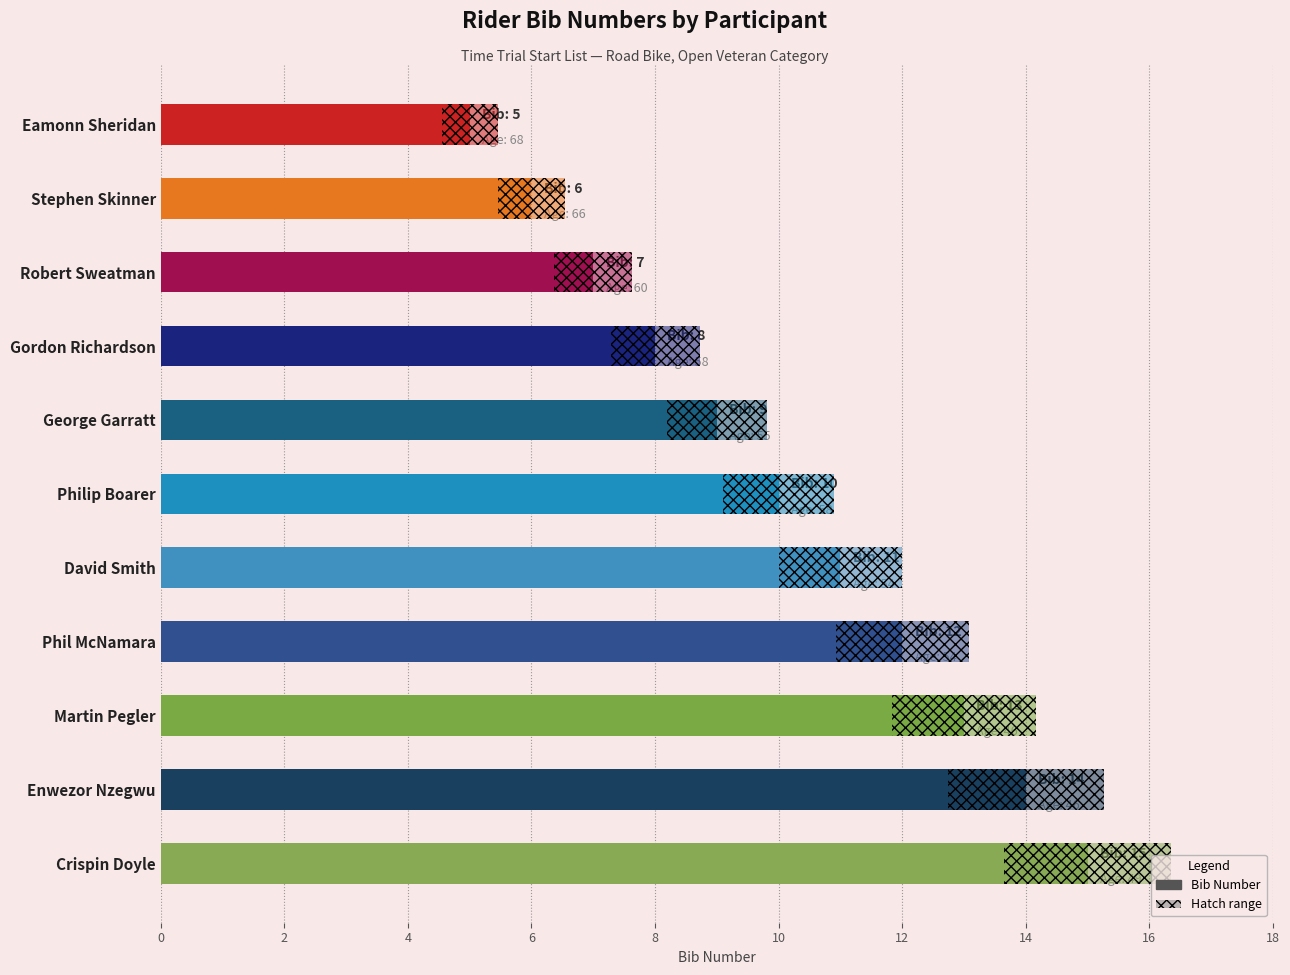

How many values are below 10?

5